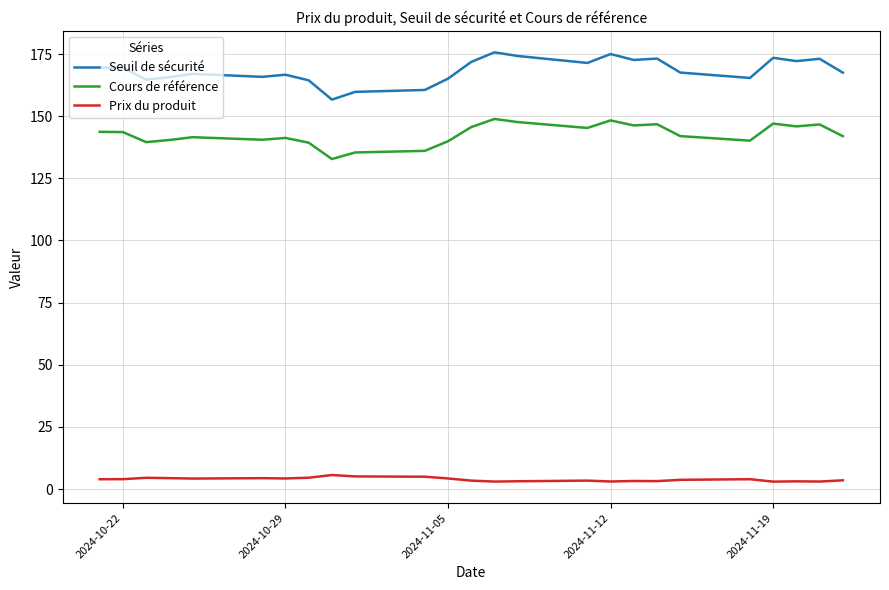

True or false: Seuil de sécurité has more than 1 points higher than both neighbors.

True